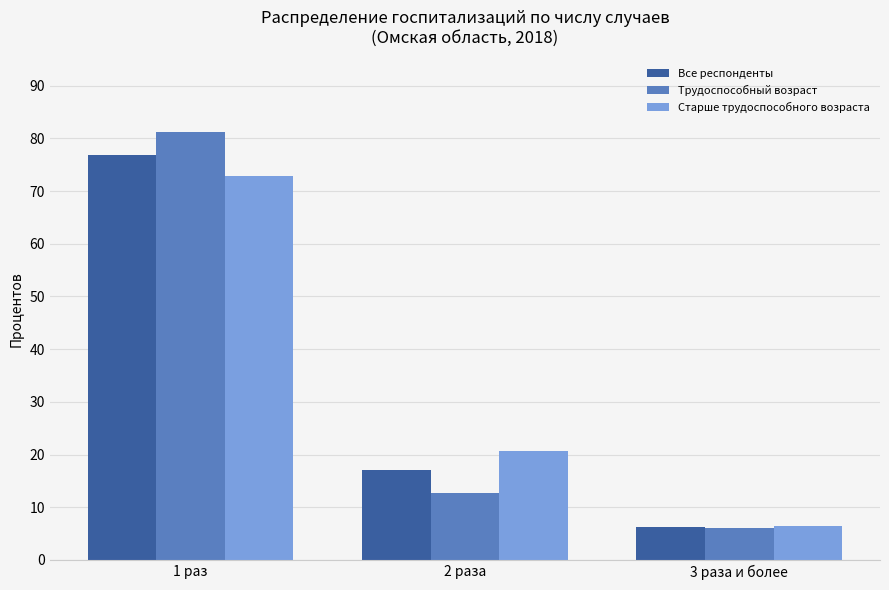

What is the total value across all series at 3 раза и более?

18.7